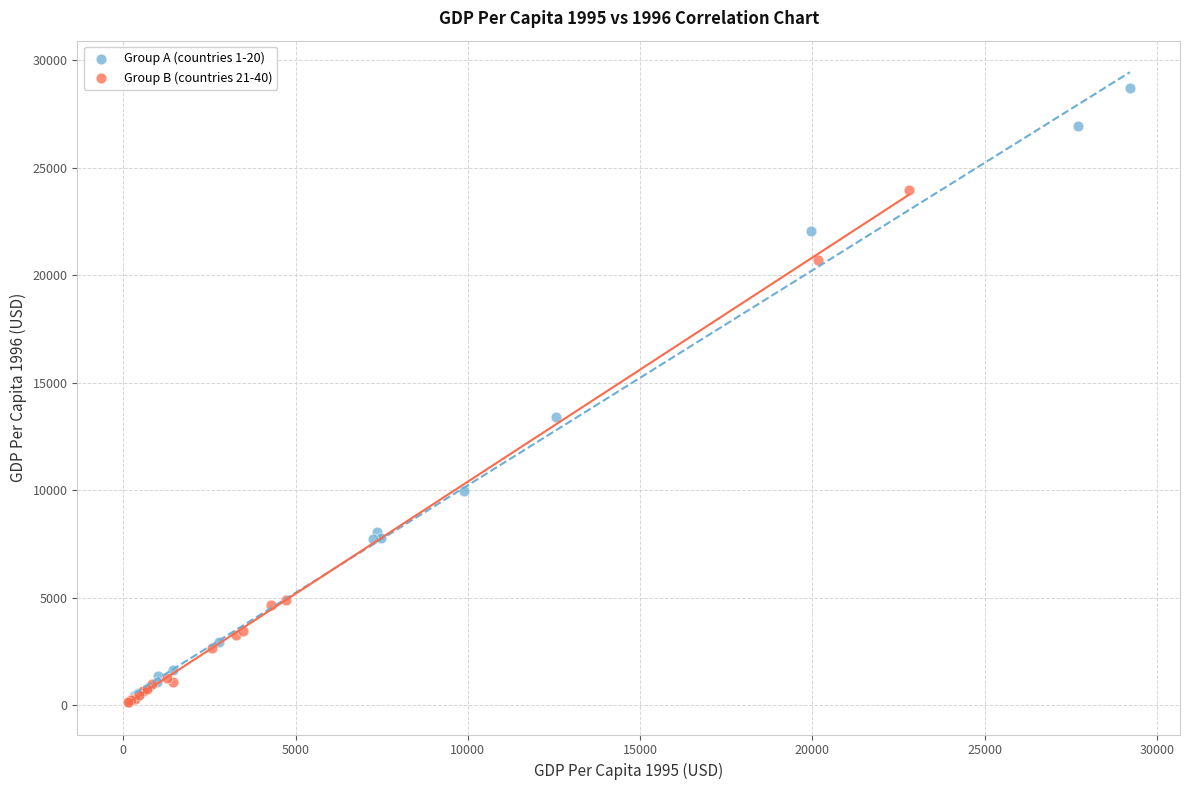

What are all the series names shown in the legend?

Group A (countries 1-20), Group B (countries 21-40)